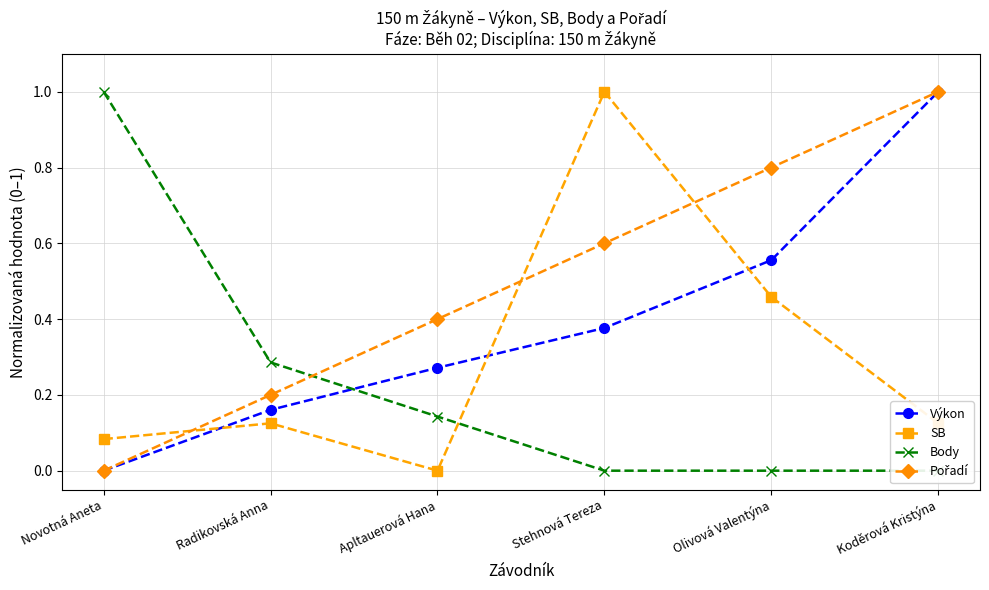

What is the label of the 6th point from the right?

Novotná Aneta